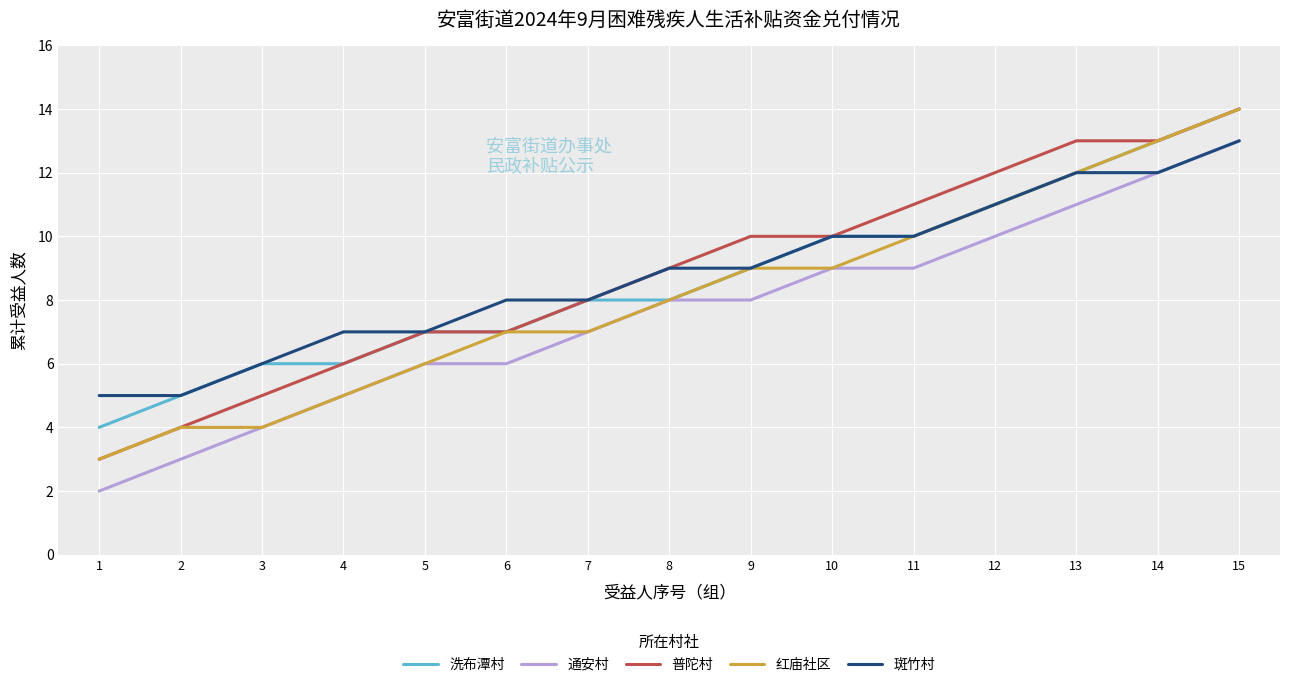

True or false: 普陀村 and 通安村 cross at least once.

False